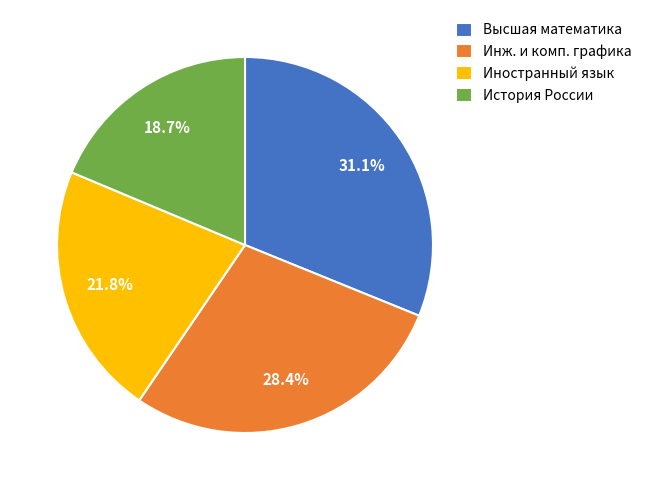

What is the ratio of the value at Иностранный язык to the value at История России?

1.2